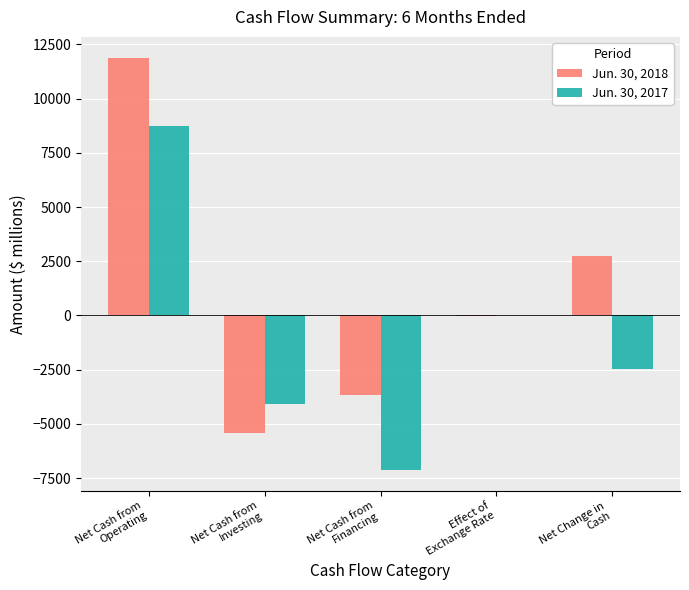

What are all the series names shown in the legend?

Jun. 30, 2018, Jun. 30, 2017